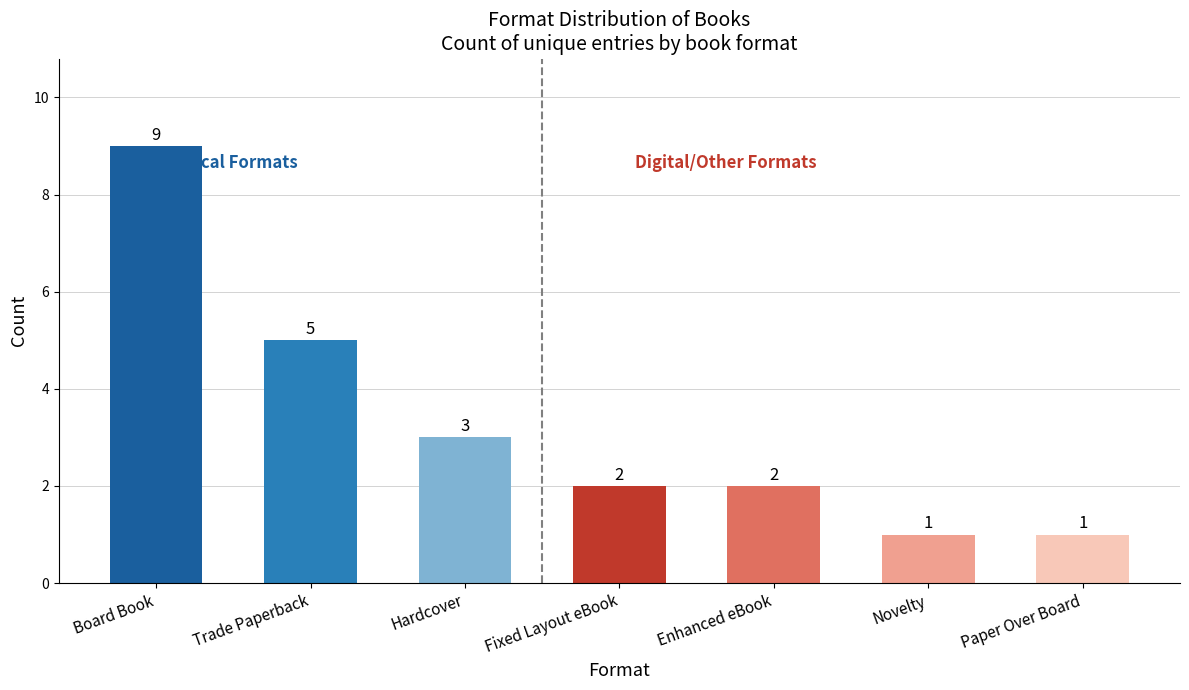

Is it true that the value at Trade Paperback is 5?

True